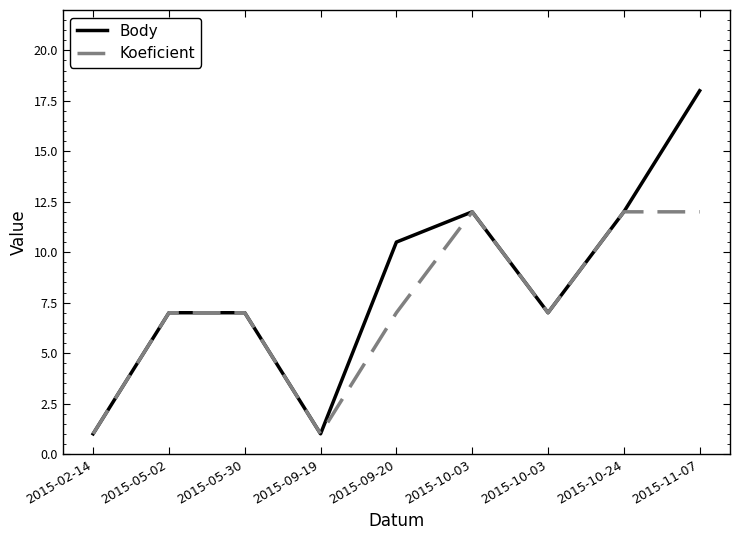

True or false: Koeficient and Body cross at least once.

False